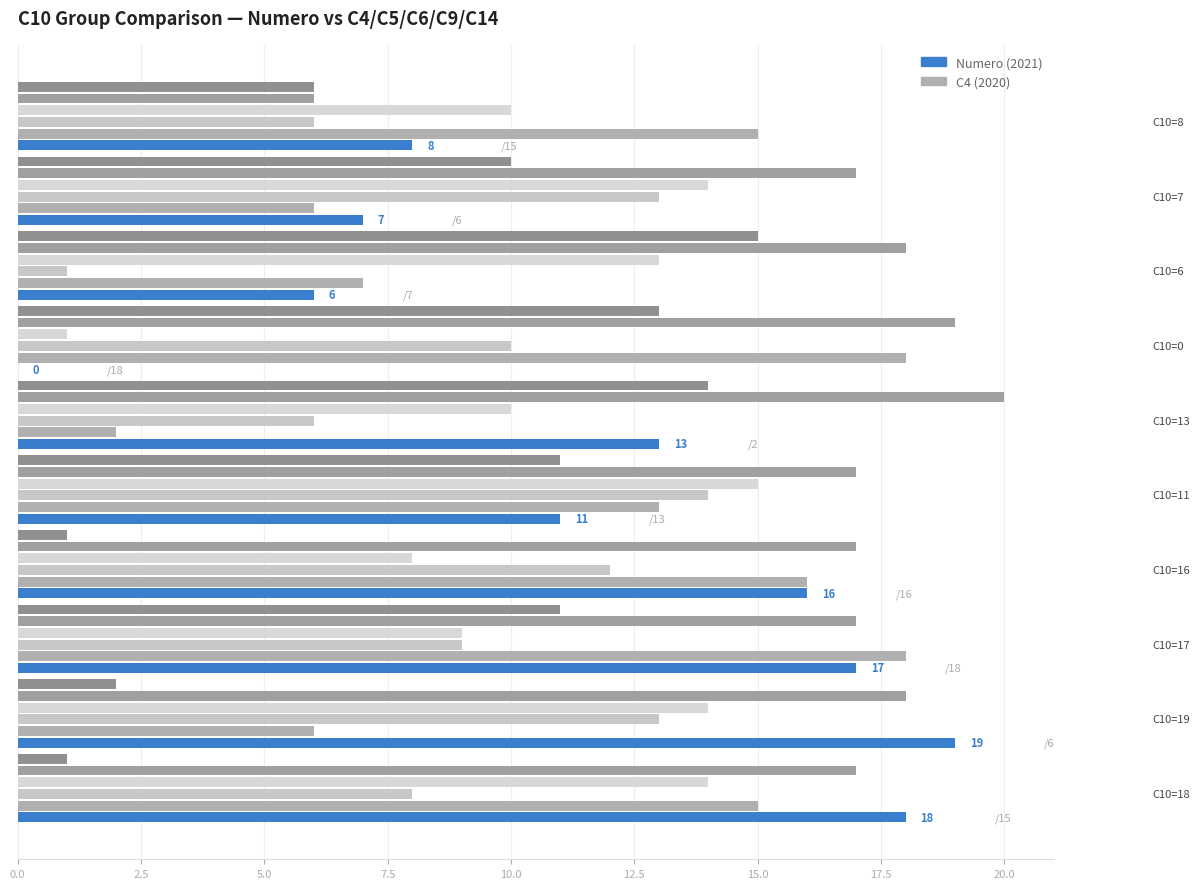

What is the value of the C9 bar at the 5th from the left?

17